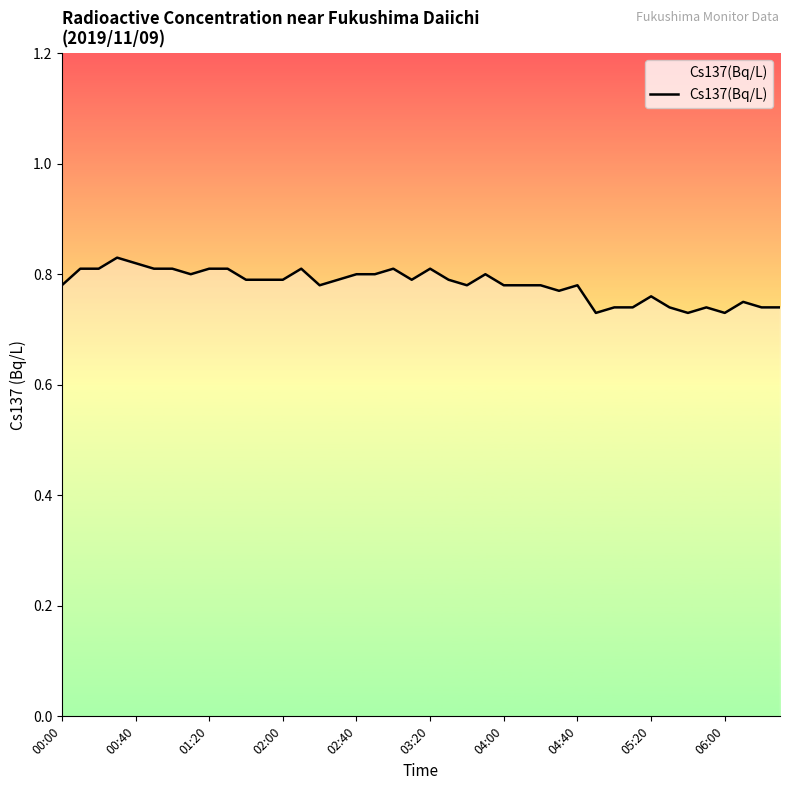

What is the difference between the maximum and second lowest values?

0.1